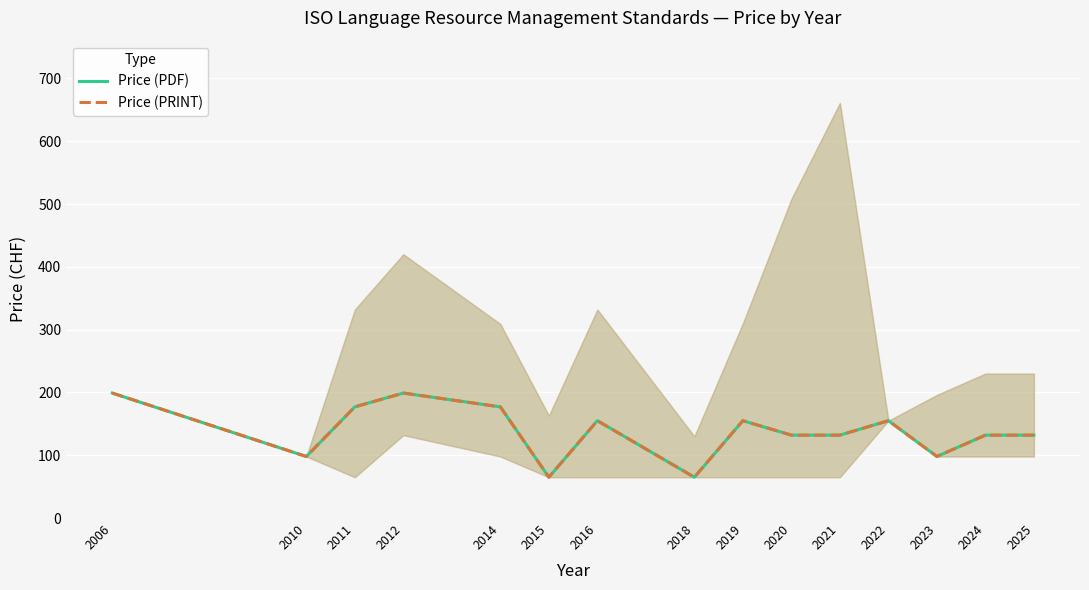

Which series has the widest spread of values?

Price (PDF)